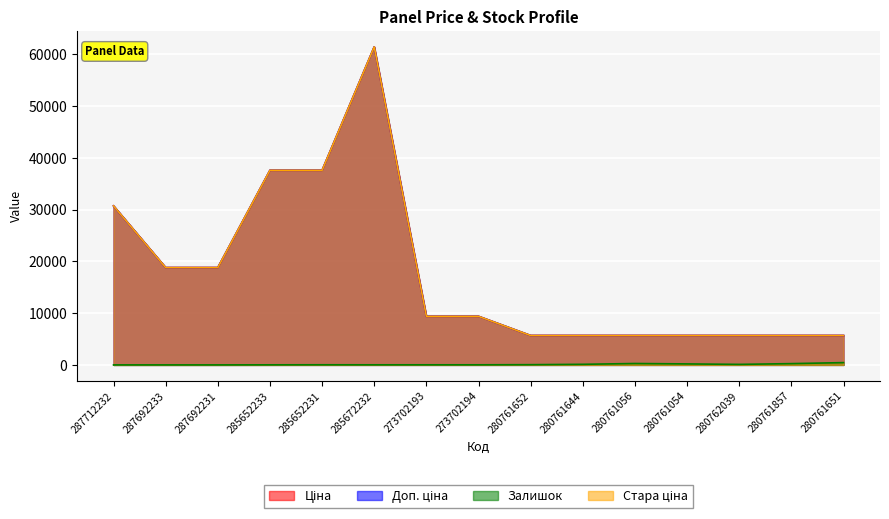

At which label does Стара ціна first exceed 9383?

287712232